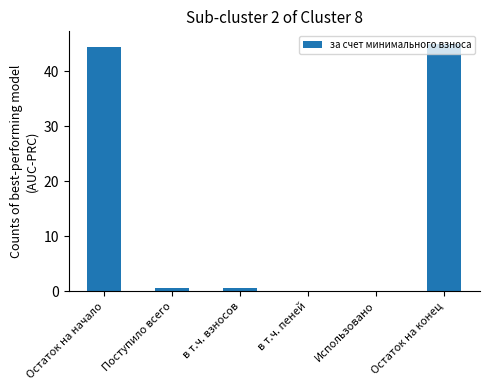

What is the sum of all values?

90.7